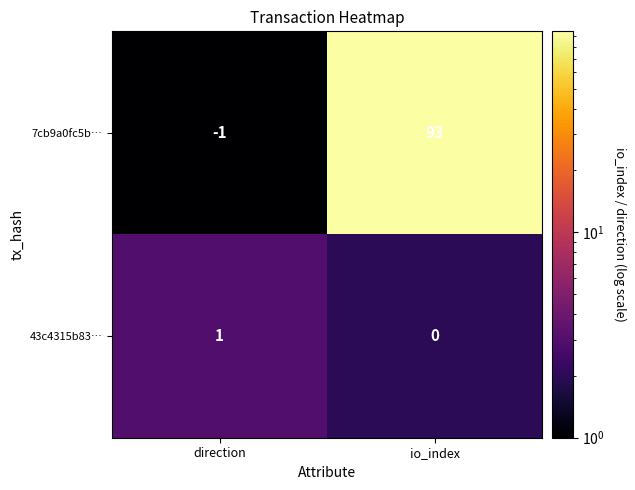

Which series has the largest total across all categories?

7cb9a0fc5b…